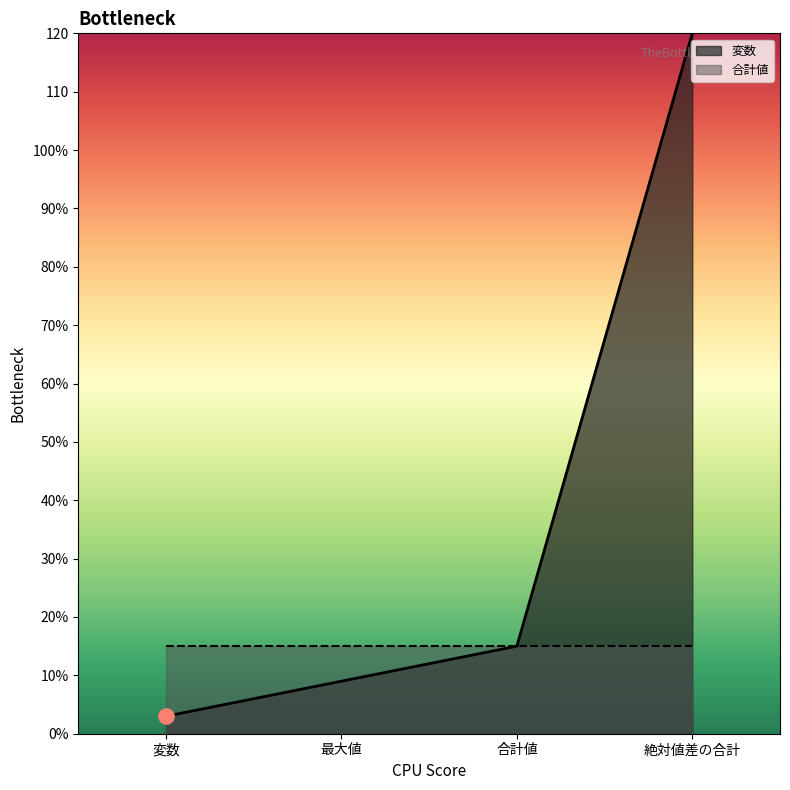

What is the change in value from 変数 to 合計値?

+12